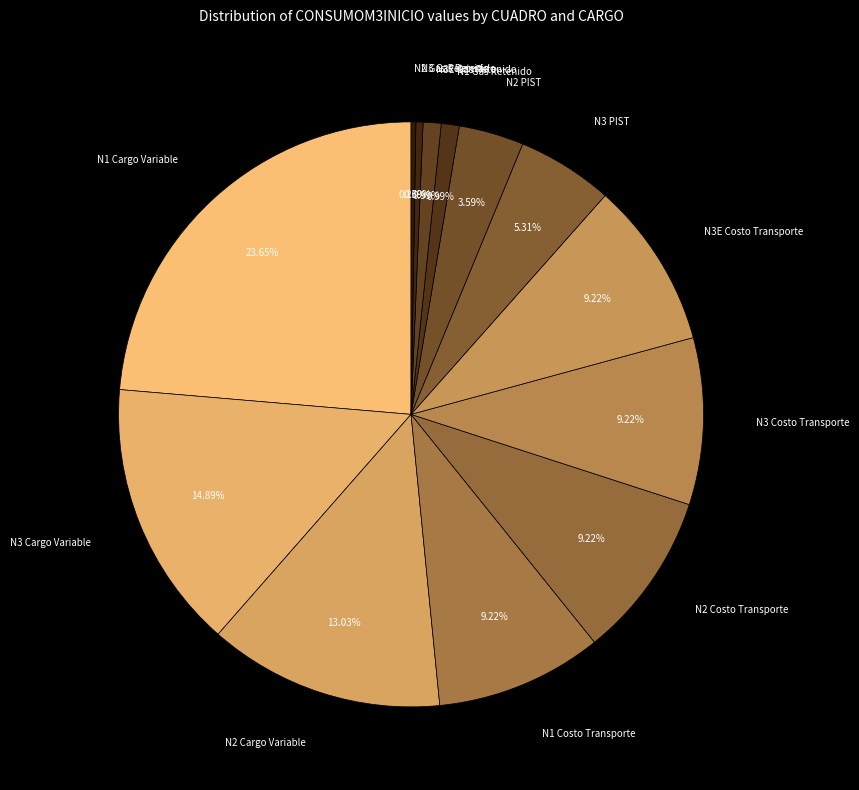

What is the smallest slice in the pie chart?

N2 Gas Retenido